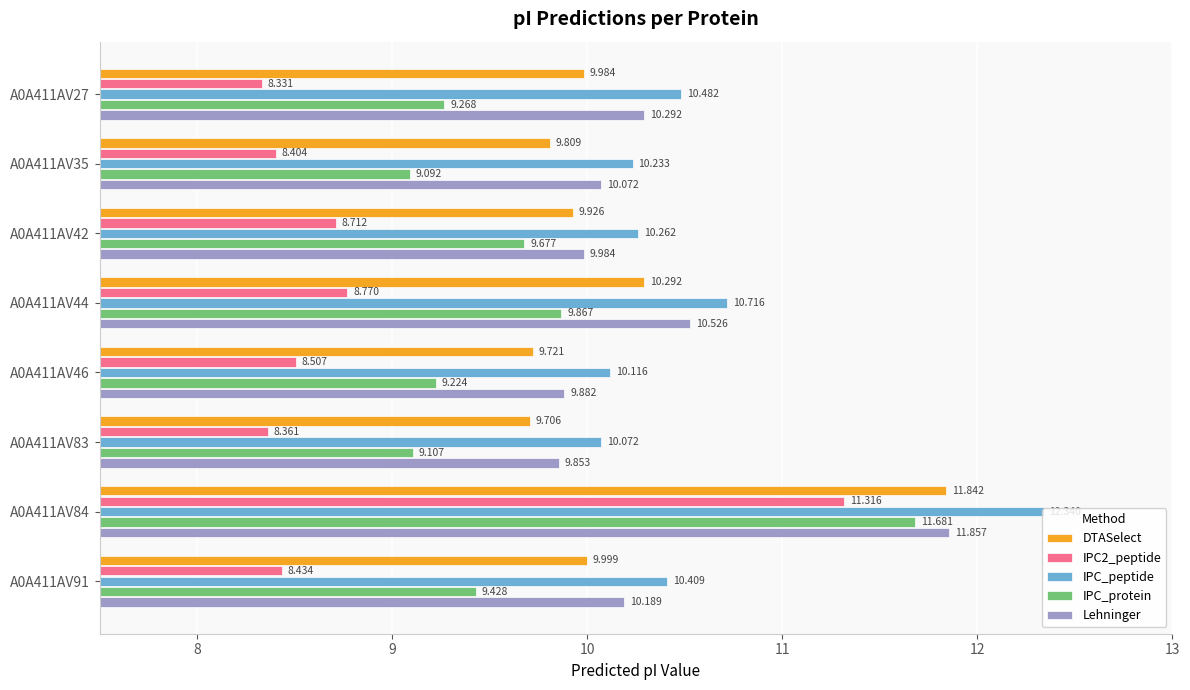

Which series has the largest total across all categories?

IPC_peptide